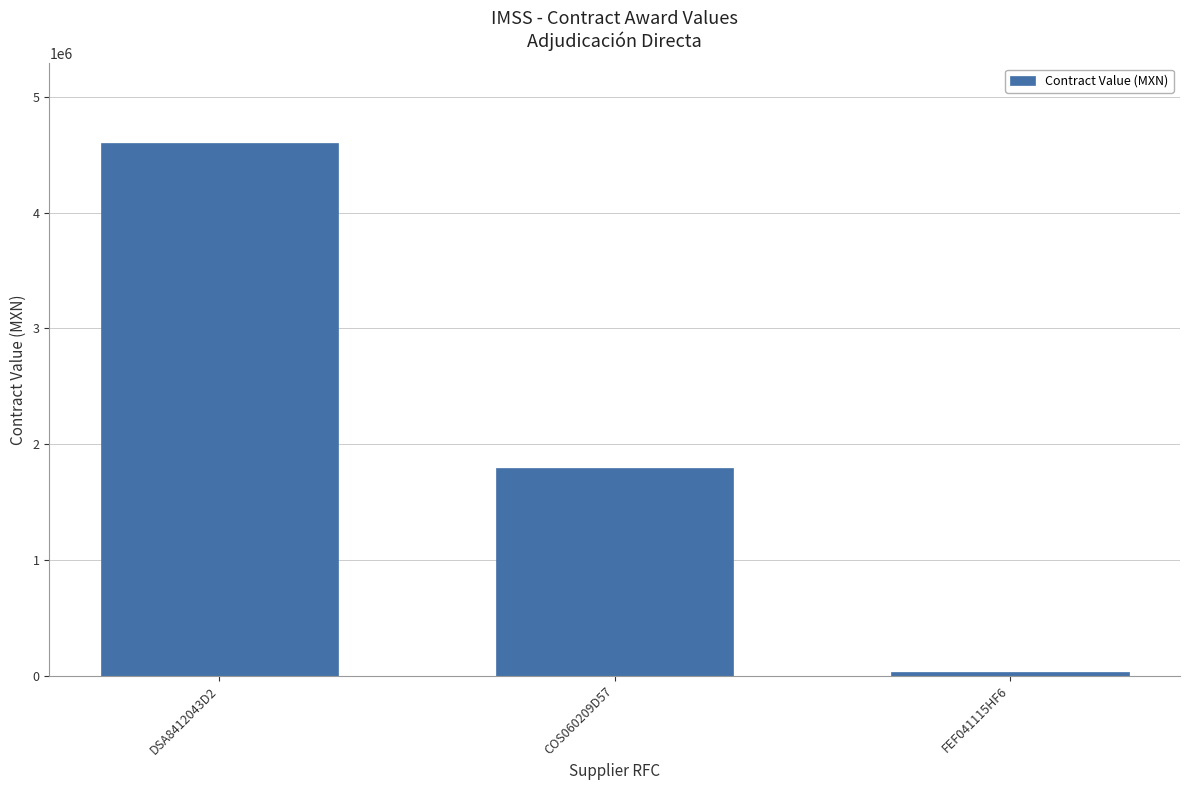

What is the sum of the values at FEF041115HF6 and COS060209D57?

1825942.1